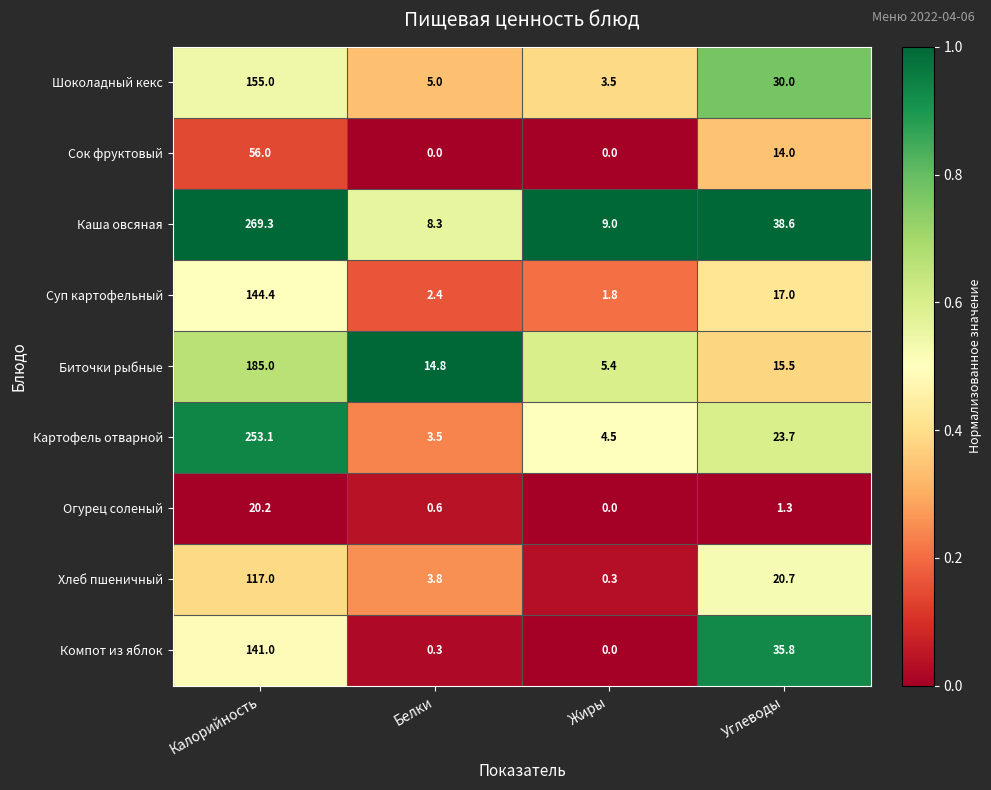

Rank the series by their maximum value, from lowest to highest.

Огурец соленый, Сок фруктовый, Хлеб пшеничный, Компот из яблок, Суп картофельный, Шоколадный кекс, Биточки рыбные, Картофель отварной, Каша овсяная